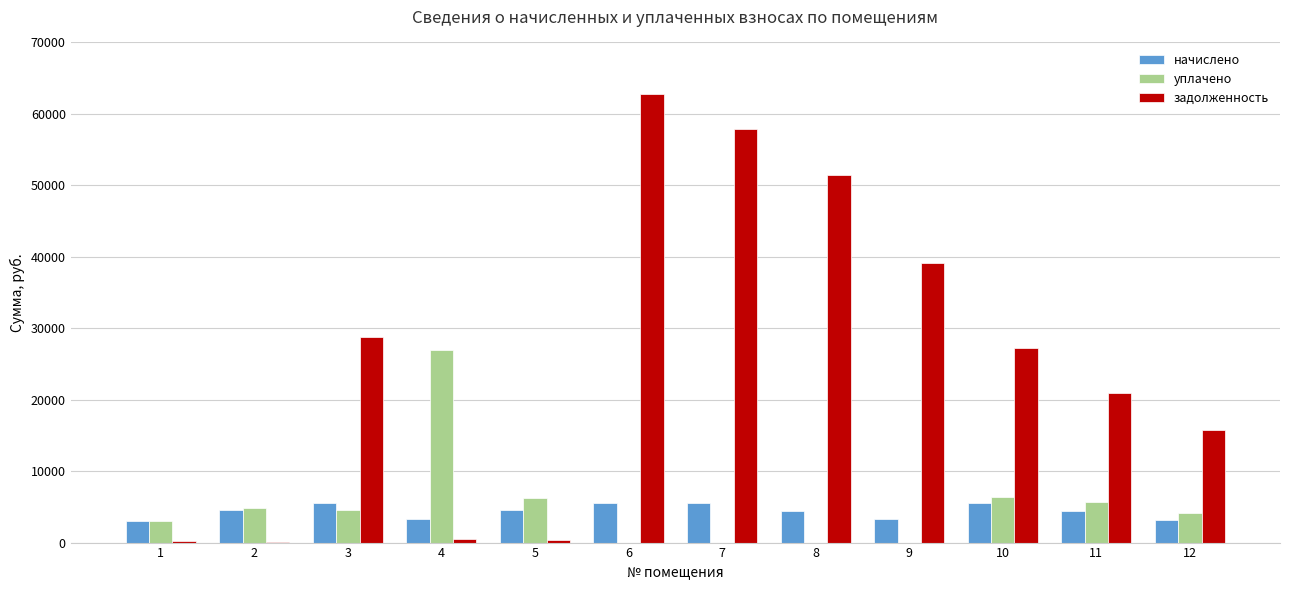

What is the average value of the начислено series?

4374.5